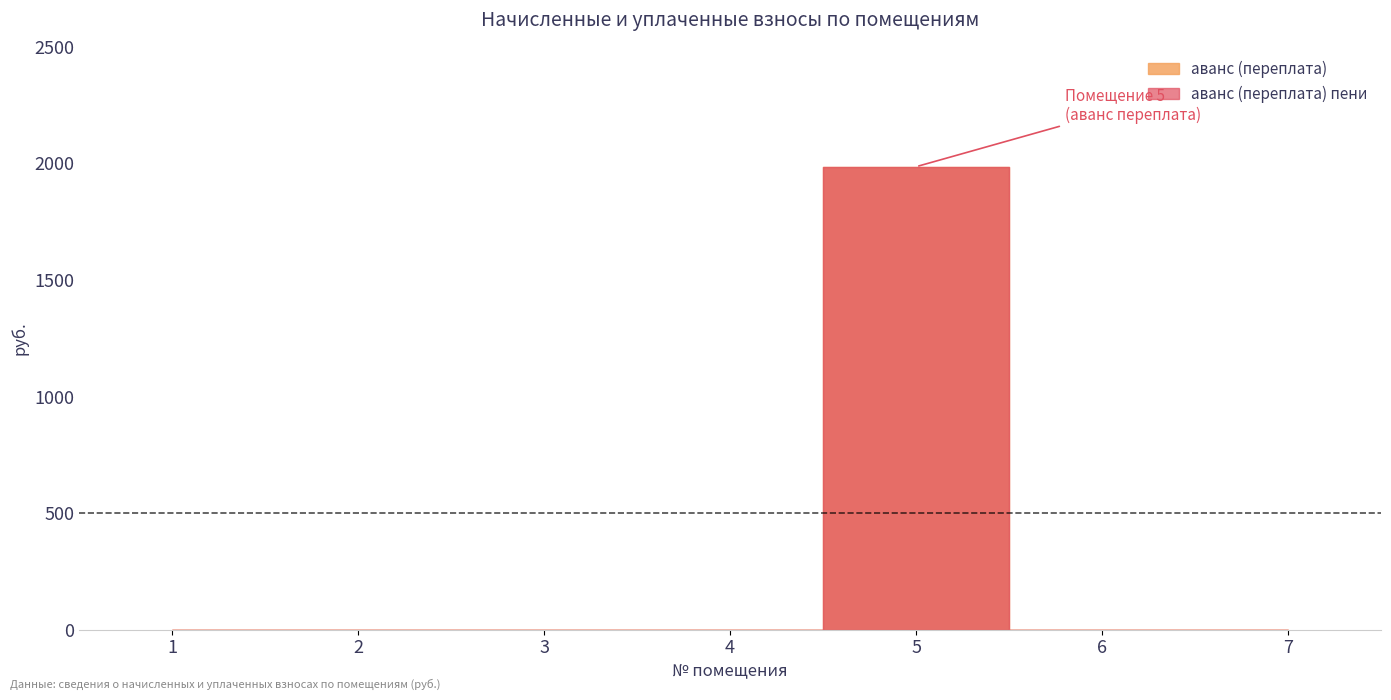

True or false: аванс (переплата) пени has more than 2 points higher than both neighbors.

False